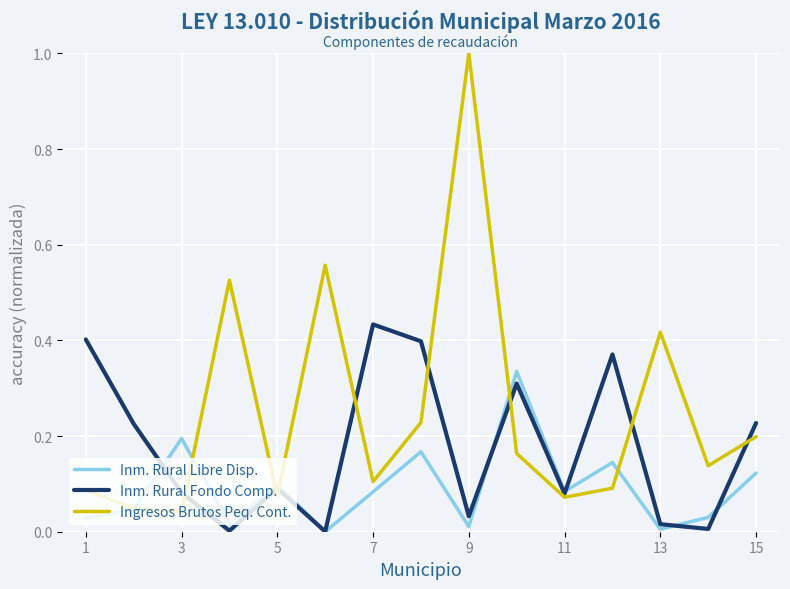

Which series has the largest total across all categories?

Ingresos Brutos Peq. Cont.